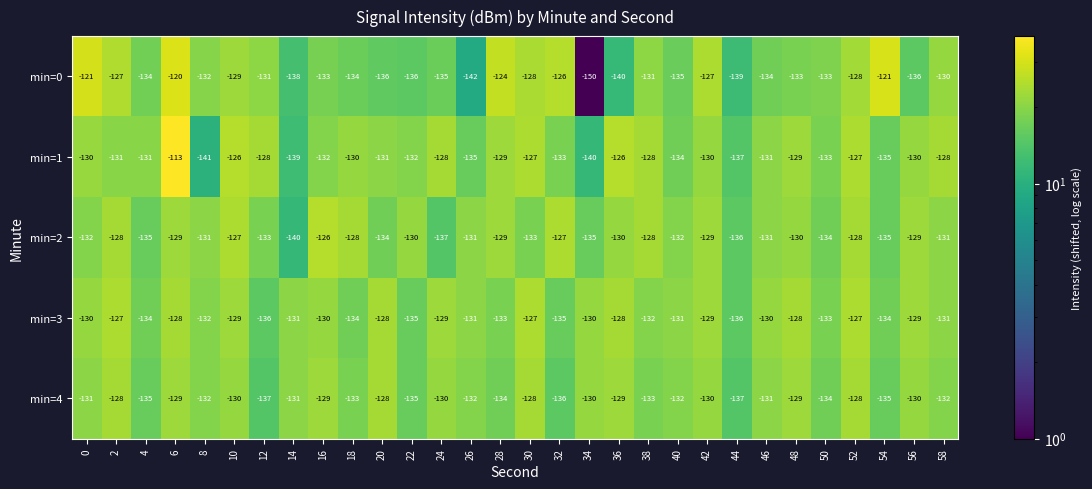

At which category does the chart reach its peak across all series?

6